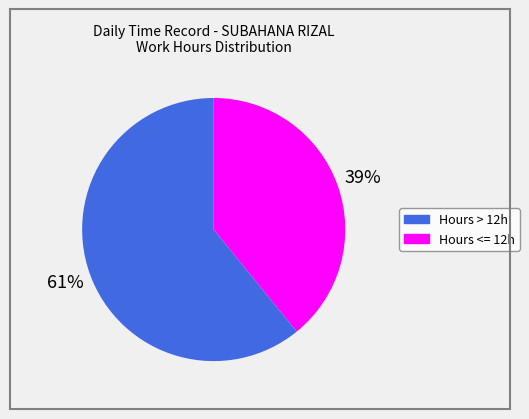

Is there a majority slice in this chart?

Yes